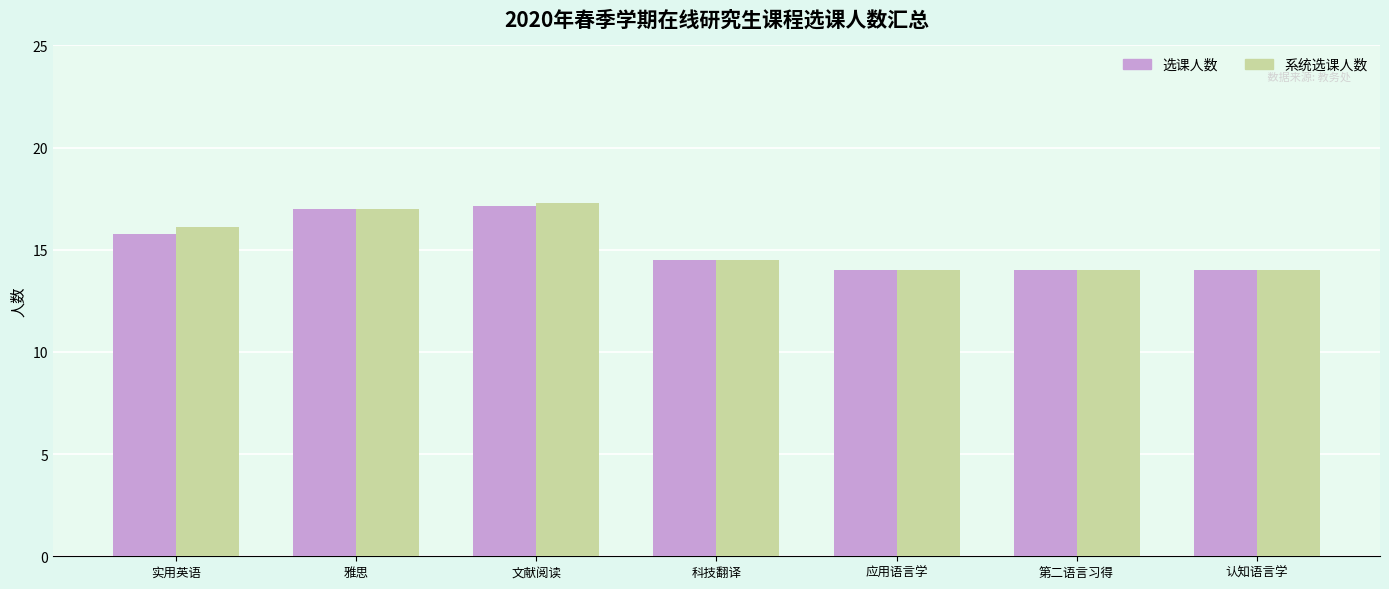

The 系统选课人数 series shows 14.0 at 第二语言习得. True or false?

True